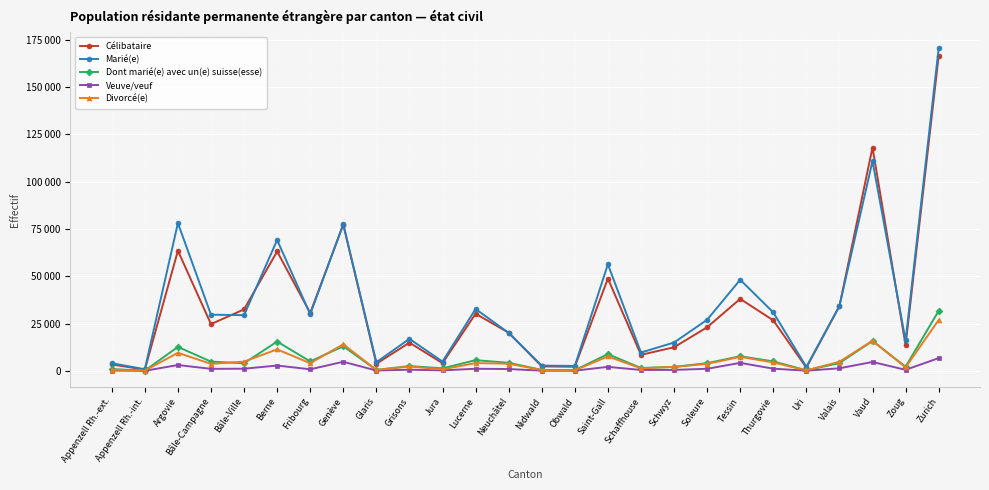

What are all the series names shown in the legend?

Célibataire, Marié(e), Dont marié(e) avec un(e) suisse(esse), Veuve/veuf, Divorcé(e)